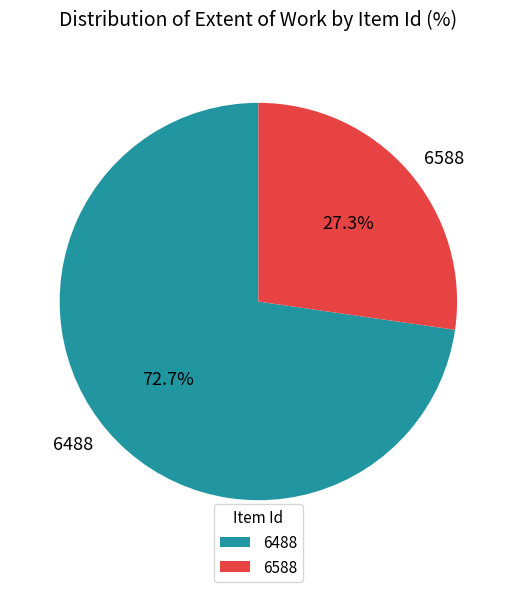

True or false: 6588 accounts for 19% of the total.

False